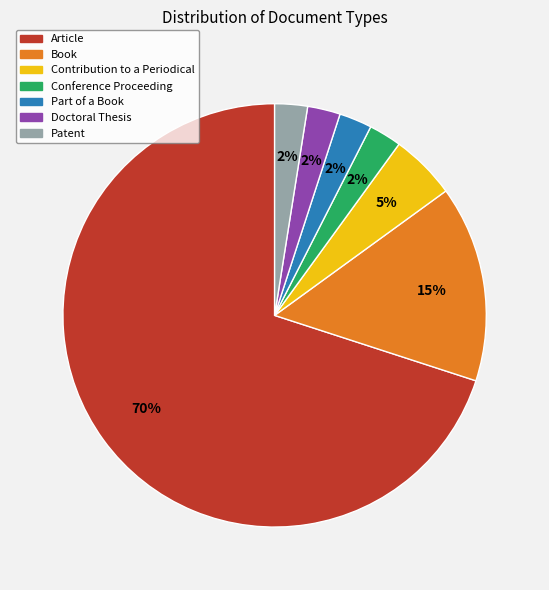

True or false: Doctoral Thesis accounts for 15% of the total.

False